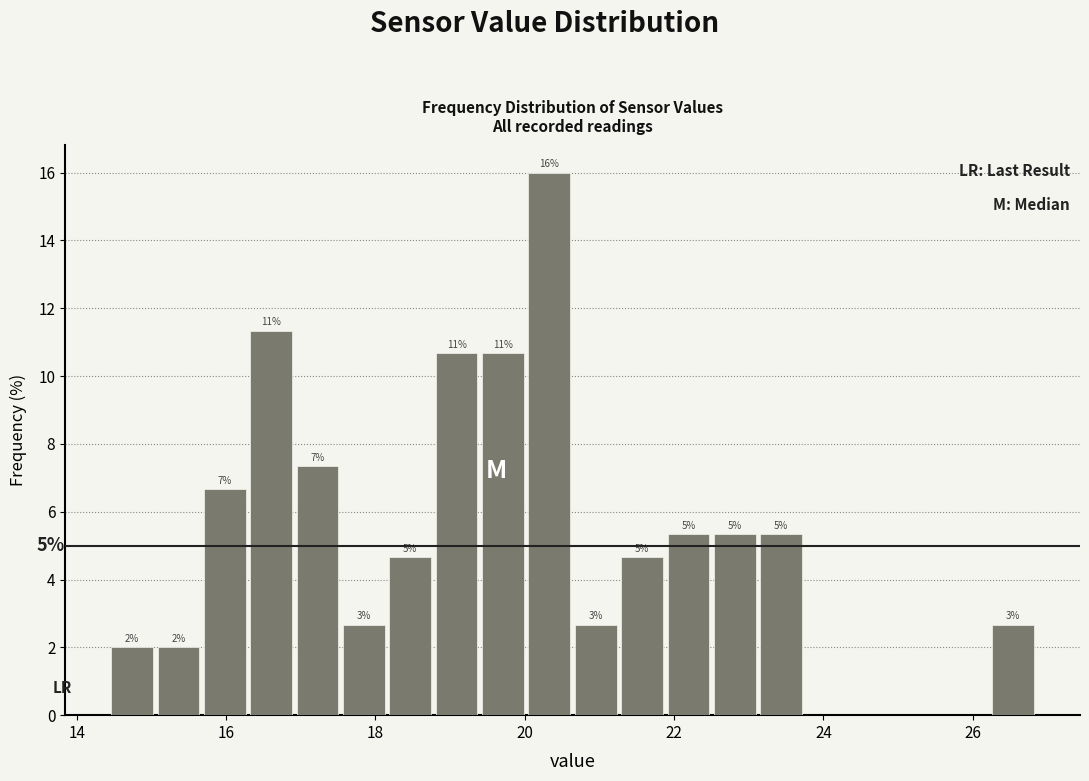

Around what value on the x-axis is the tallest bar? Give the approximate position of its centre, as read against the axis.

20.4